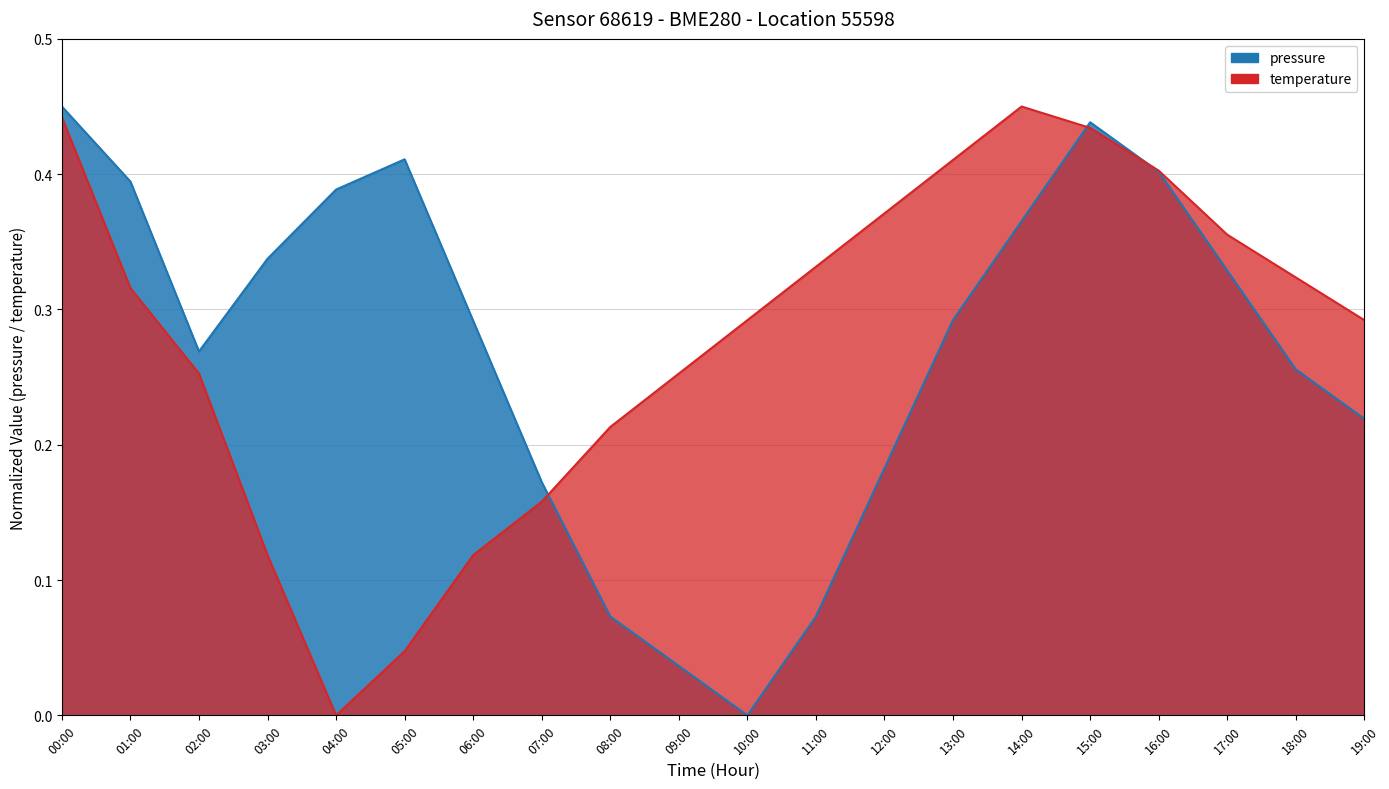

True or false: temperature has a value of 0.2 at 01:00.

False